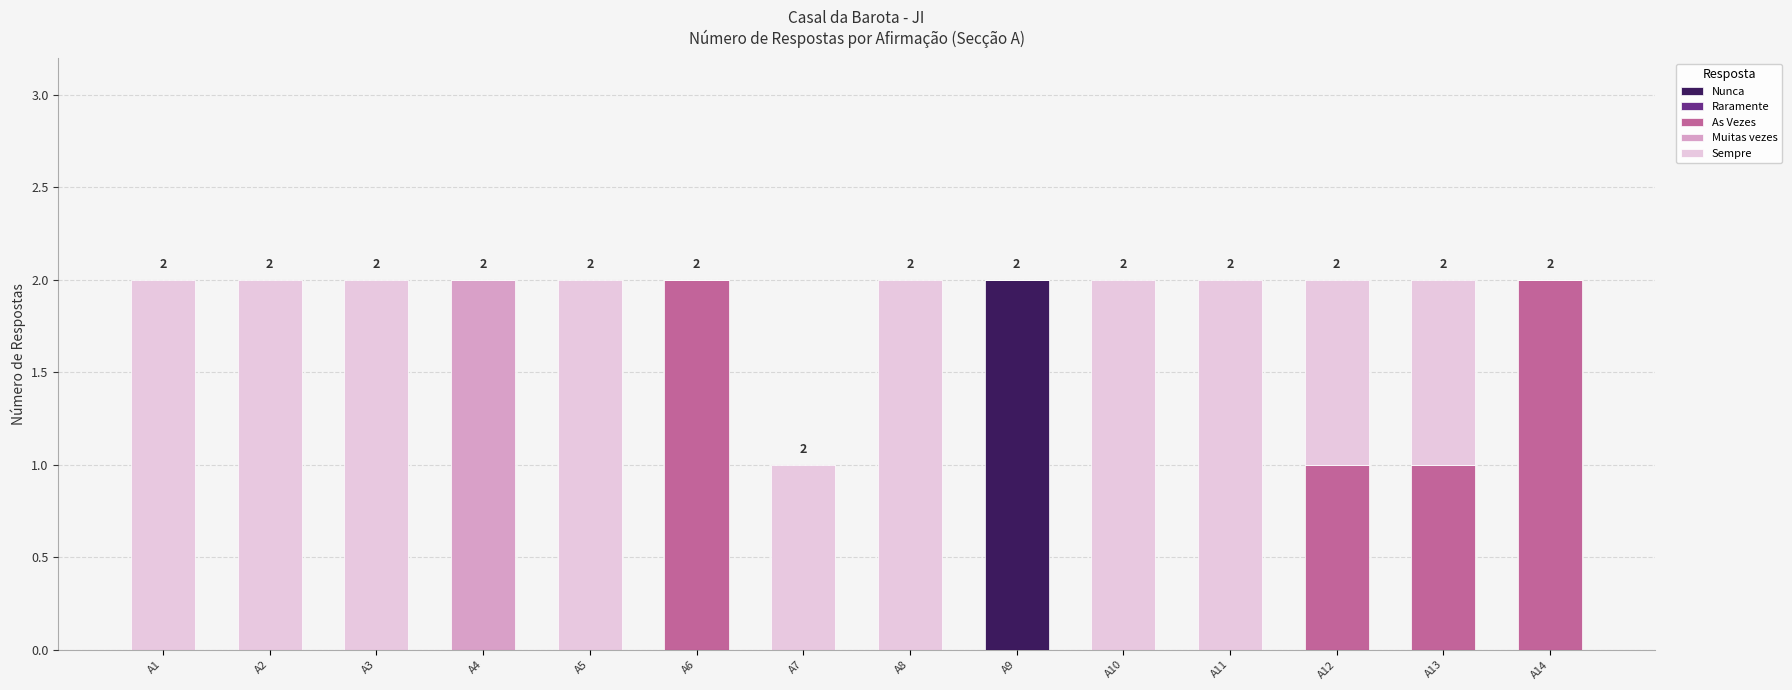

Which category has the highest value in the Nunca series?

A9